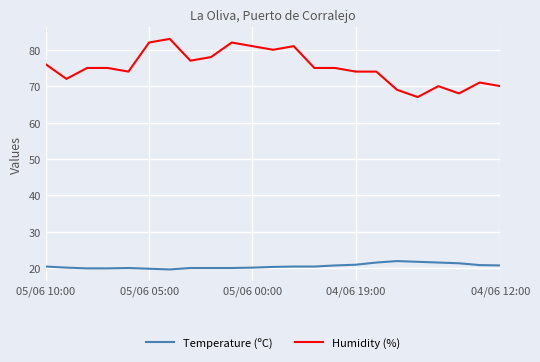

True or false: Temperature (ºC) and Humidity (%) cross at least once.

False